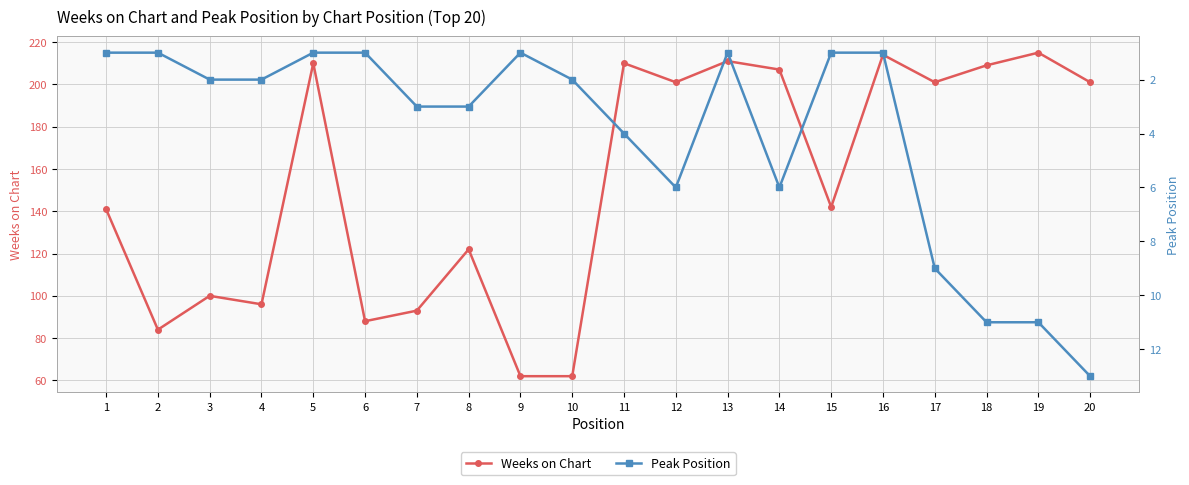

What is the sum of all Peak Position values?

80